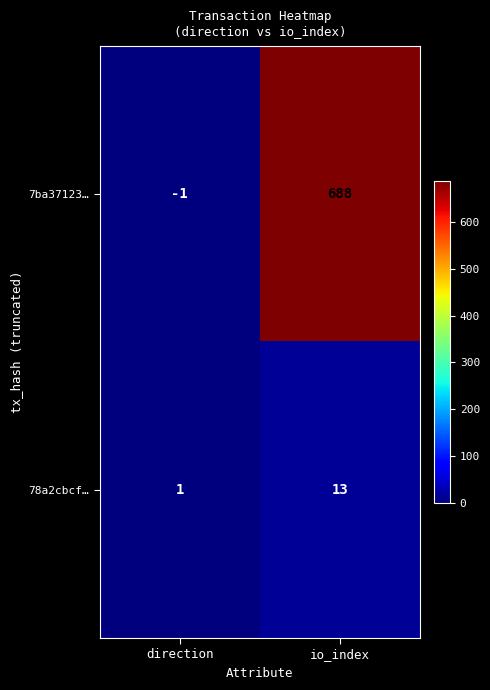

What is the average value of the 7ba37123… series?

344